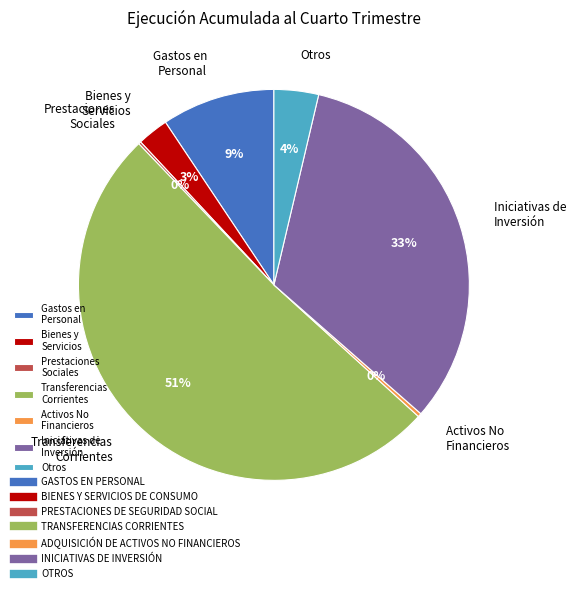

What percentage is the Otros slice, to the nearest percent?

4%